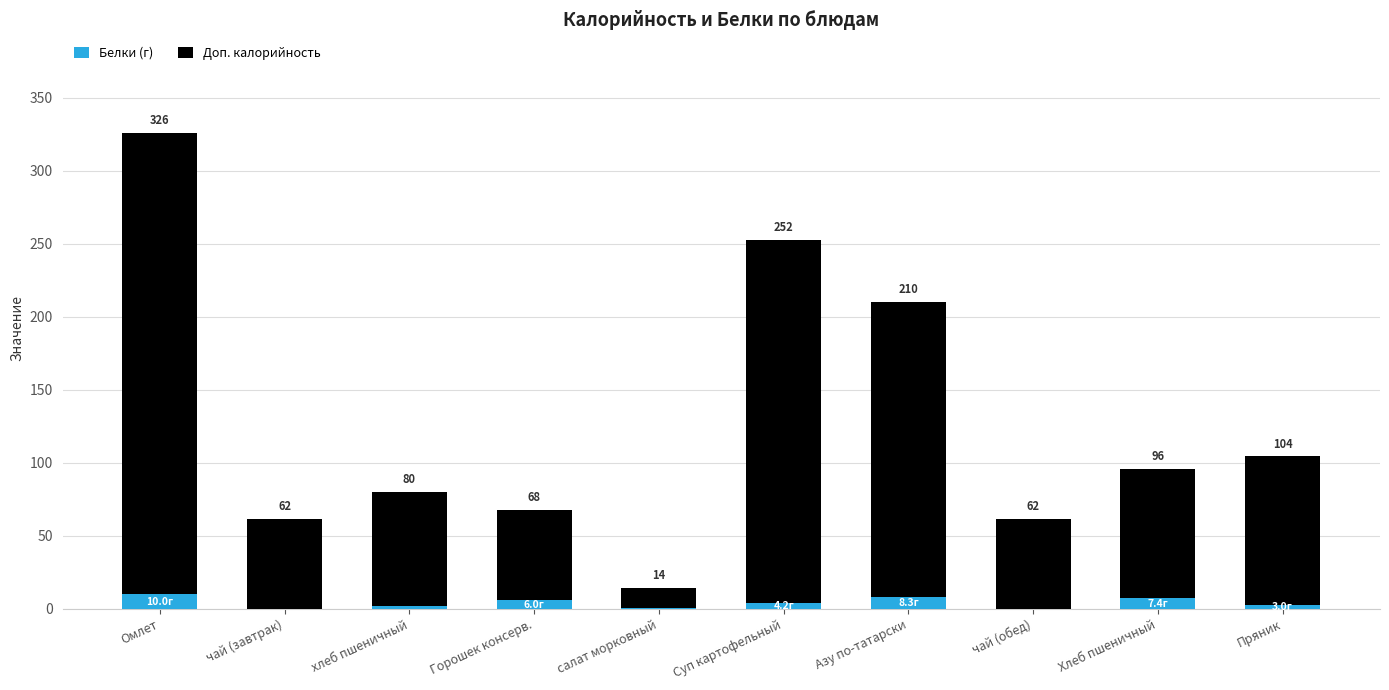

Are the bars horizontal?

No